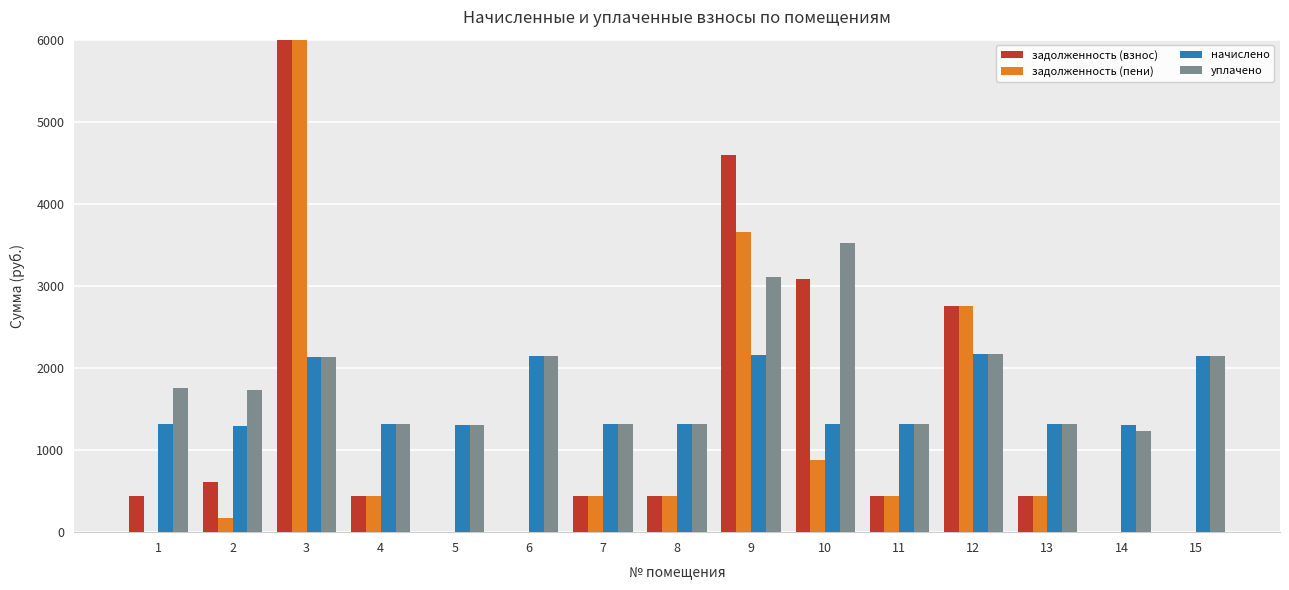

List the labels in order of задолженность (пени) value, smallest first.

5, 6, 14, 15, 1, 2, 8, 7, 11, 13, 4, 10, 12, 9, 3